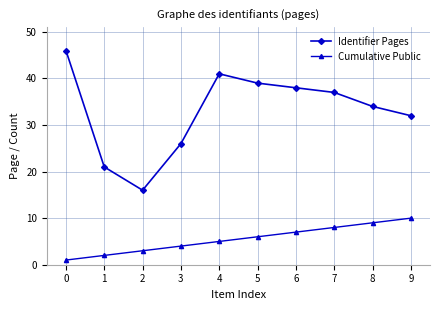

True or false: Identifier Pages has a value of 11 at 0.

False